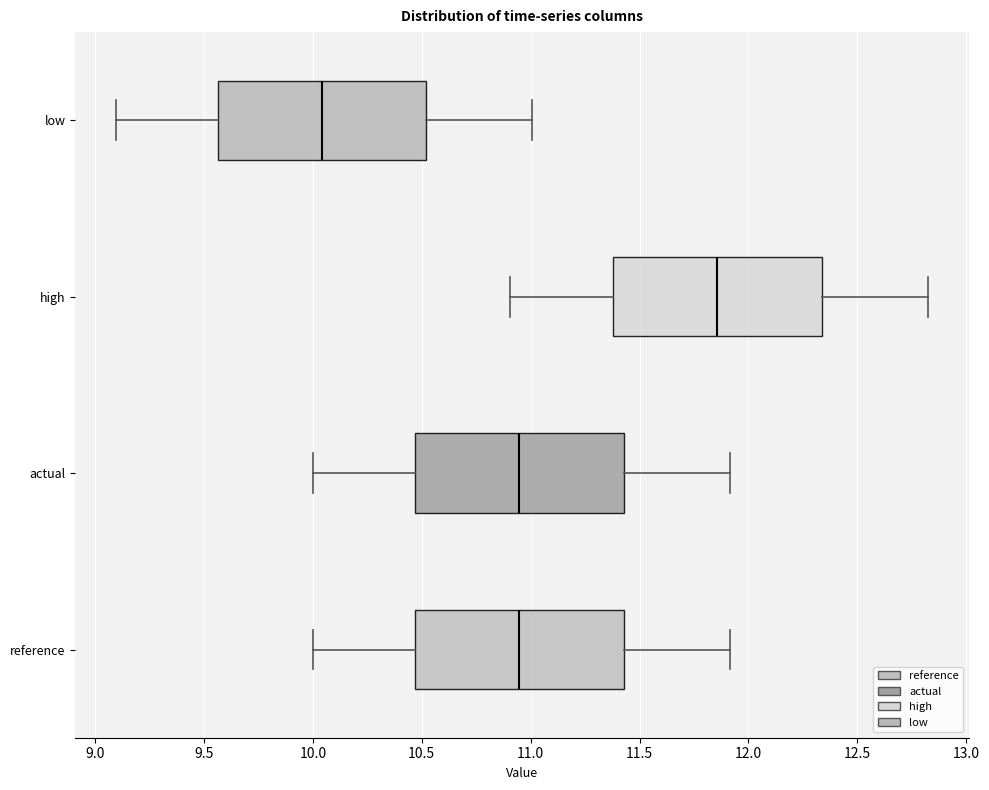

Reading bottom to top, read every box against the x-axis: the position of its median line, the range the box covers, and the ends of its whiskers. The values are not printed on the chart, so give them approximately, as read against the axis.

reference: median 10.95, box 10.45 to 11.45, whiskers 10.00 to 11.90
actual: median 10.95, box 10.45 to 11.45, whiskers 10.00 to 11.90
high: median 11.85, box 11.40 to 12.35, whiskers 10.90 to 12.80
low: median 10.05, box 9.55 to 10.50, whiskers 9.10 to 11.00